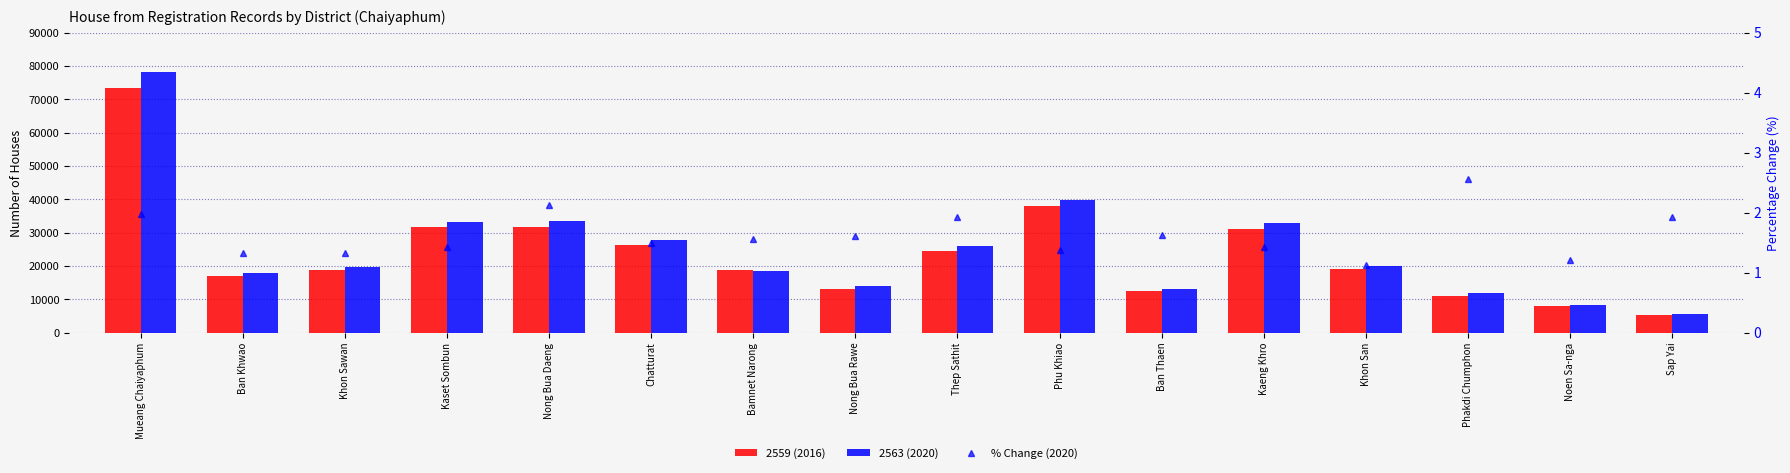

Is it true that 2563 (2020) equals 33594.0 at Nong Bua Daeng?

True